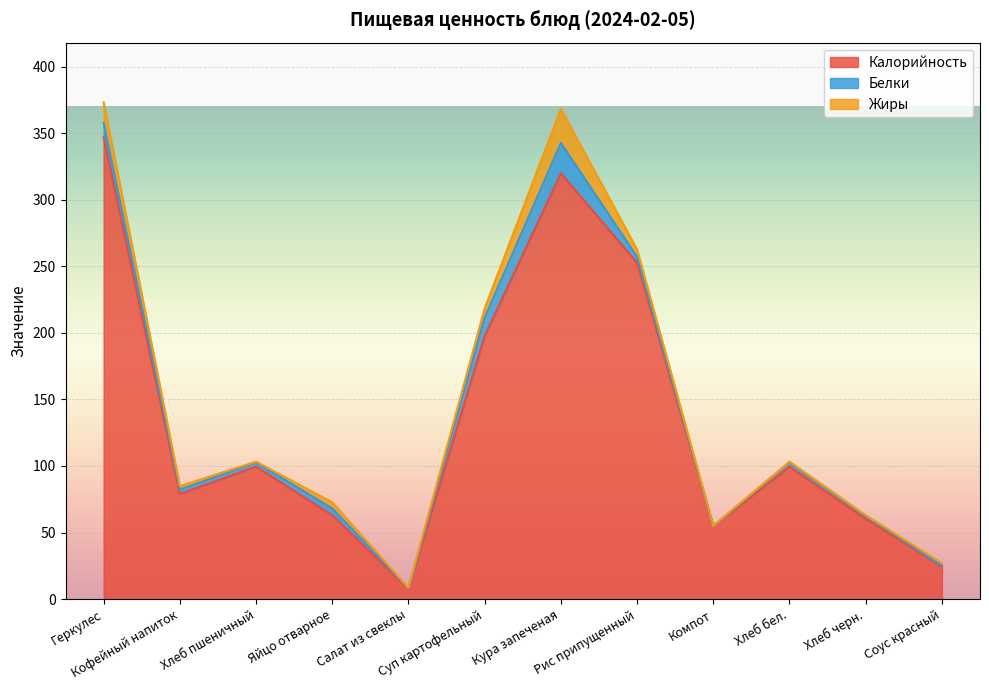

What is the lowest value of the Калорийность series?

7.8